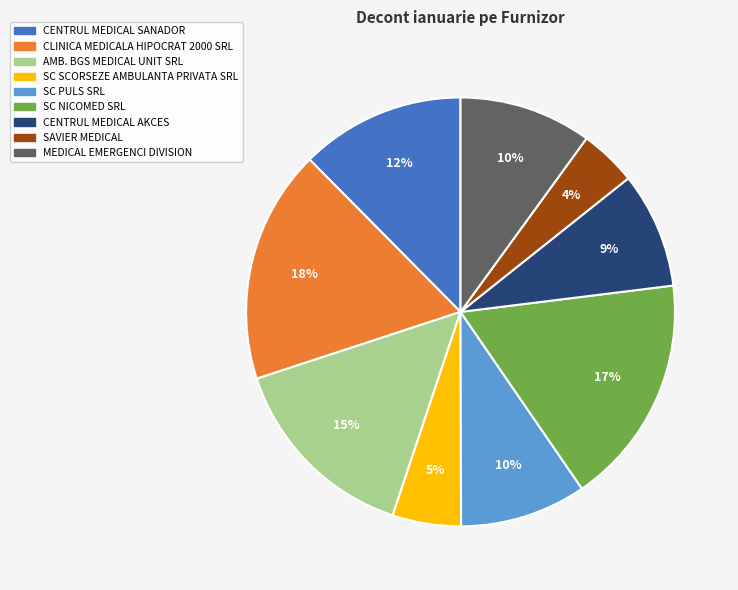

How many slices are in this pie chart?

9